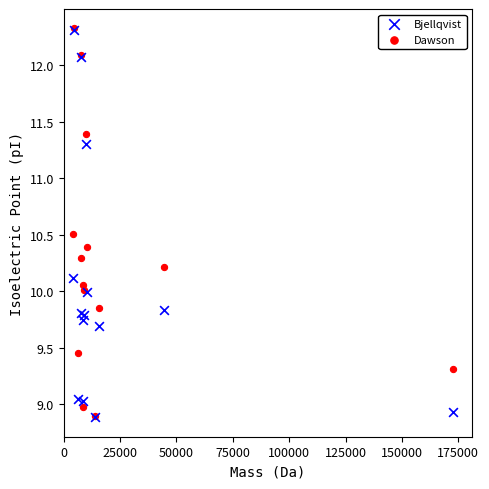

What are all the series names shown in the legend?

Bjellqvist, Dawson